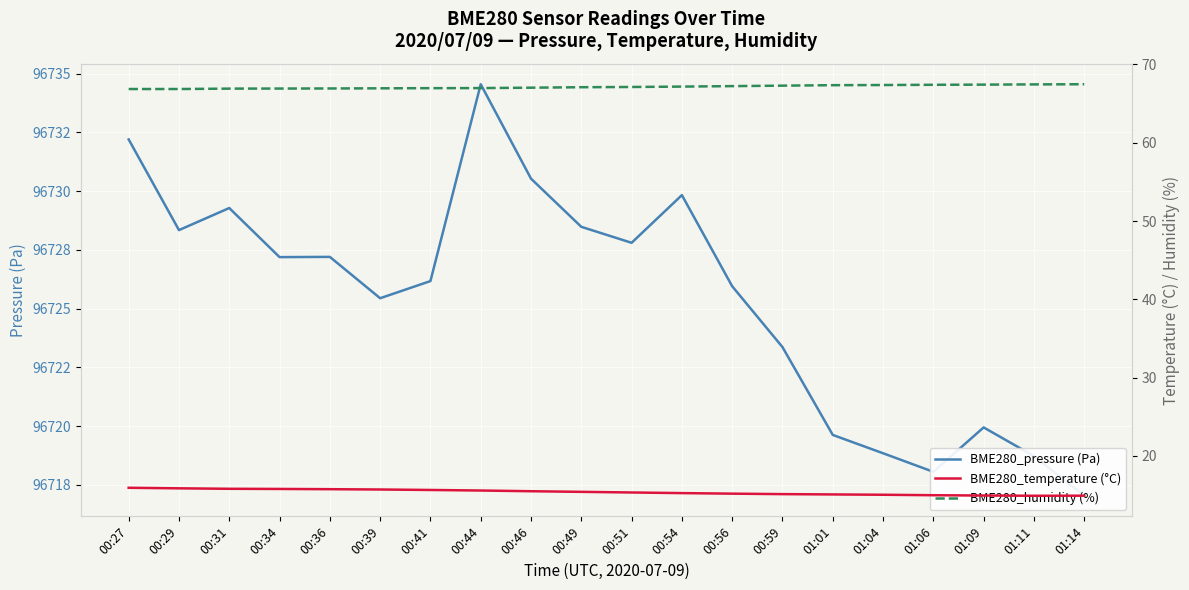

The value of BME280_pressure (Pa) at 01:09 is 96719.9. True or false?

True